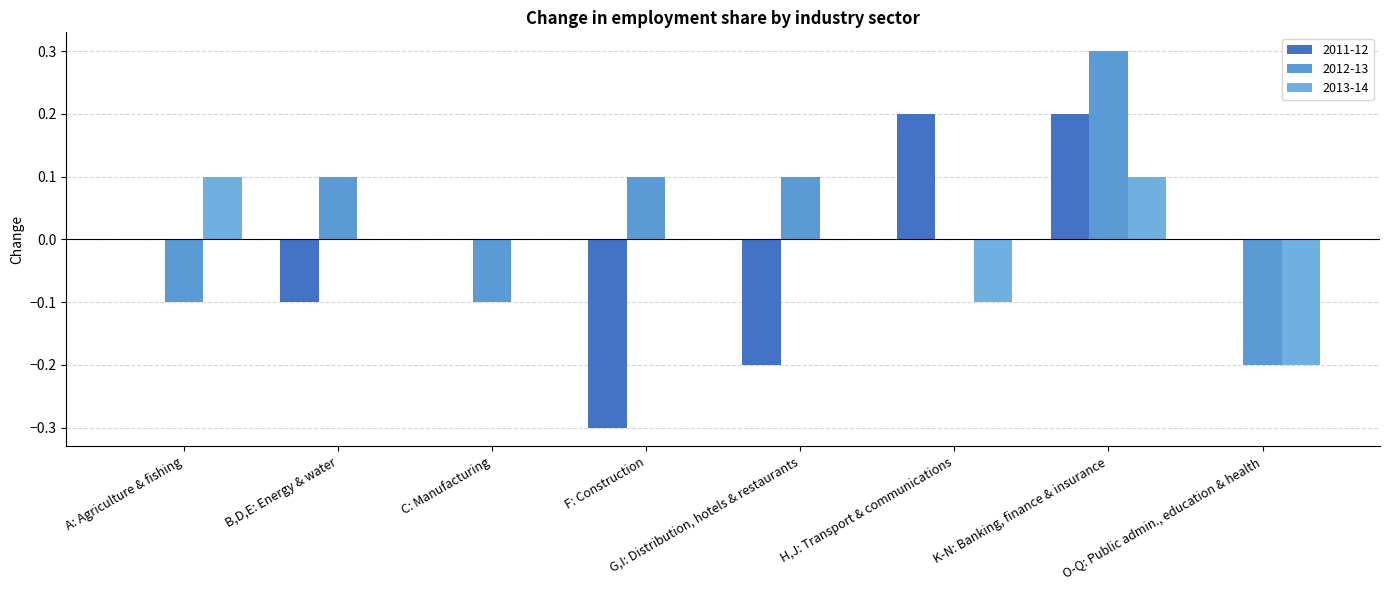

At which label does 2013-14 first exceed 0?

A: Agriculture & fishing